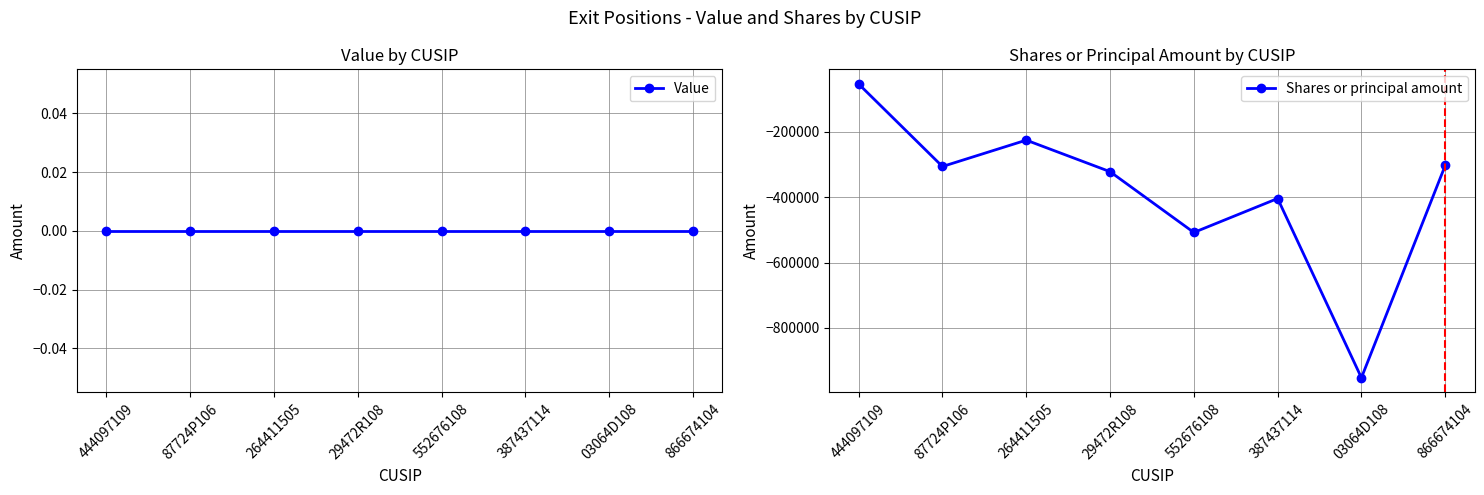

List the labels in order of Value value, smallest first.

444097109, 87724P106, 264411505, 29472R108, 552676108, 387437114, 03064D108, 866674104